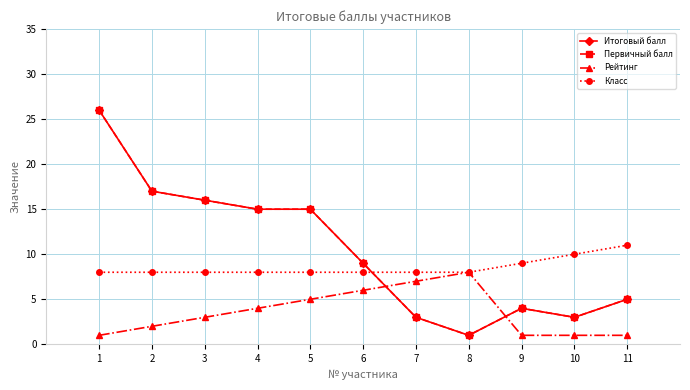

What is the average value of the Класс series?

9